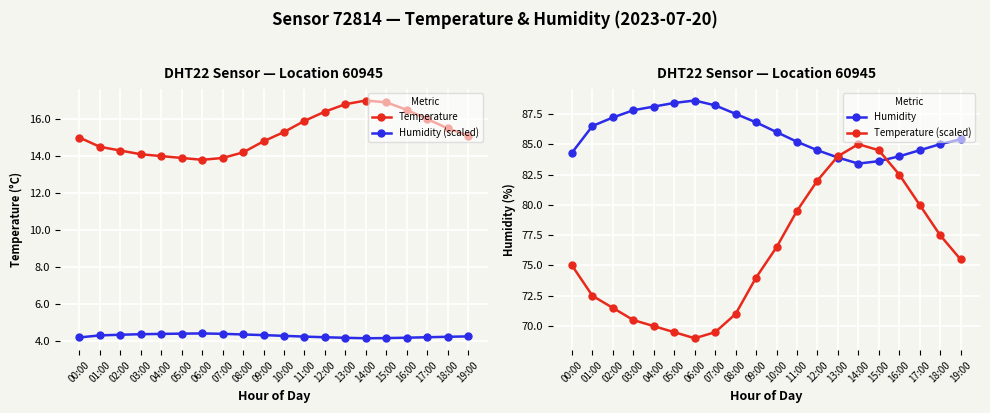

What is the greatest value displayed?

88.6